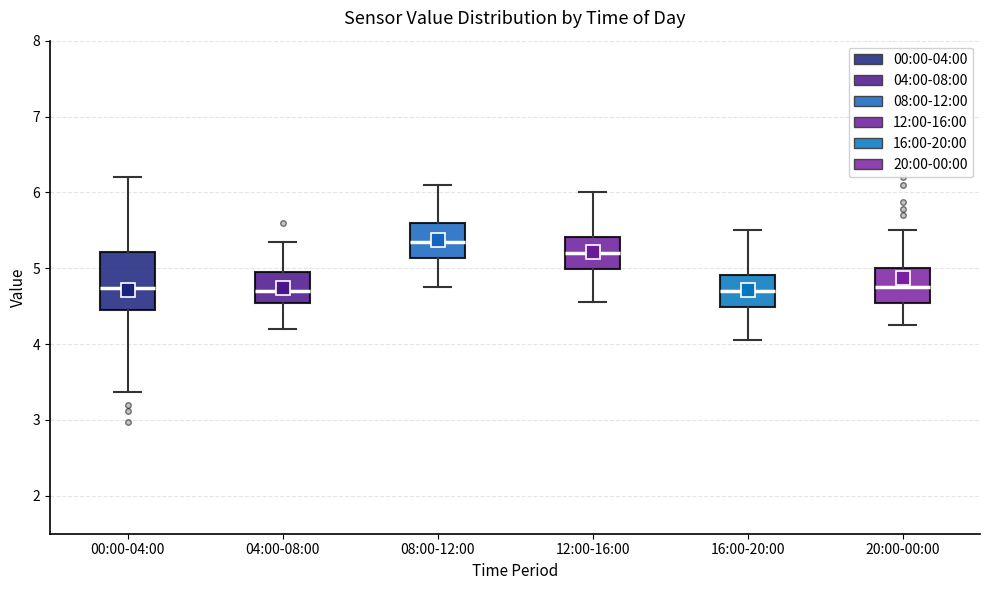

Which box has the highest median line?

08:00-12:00